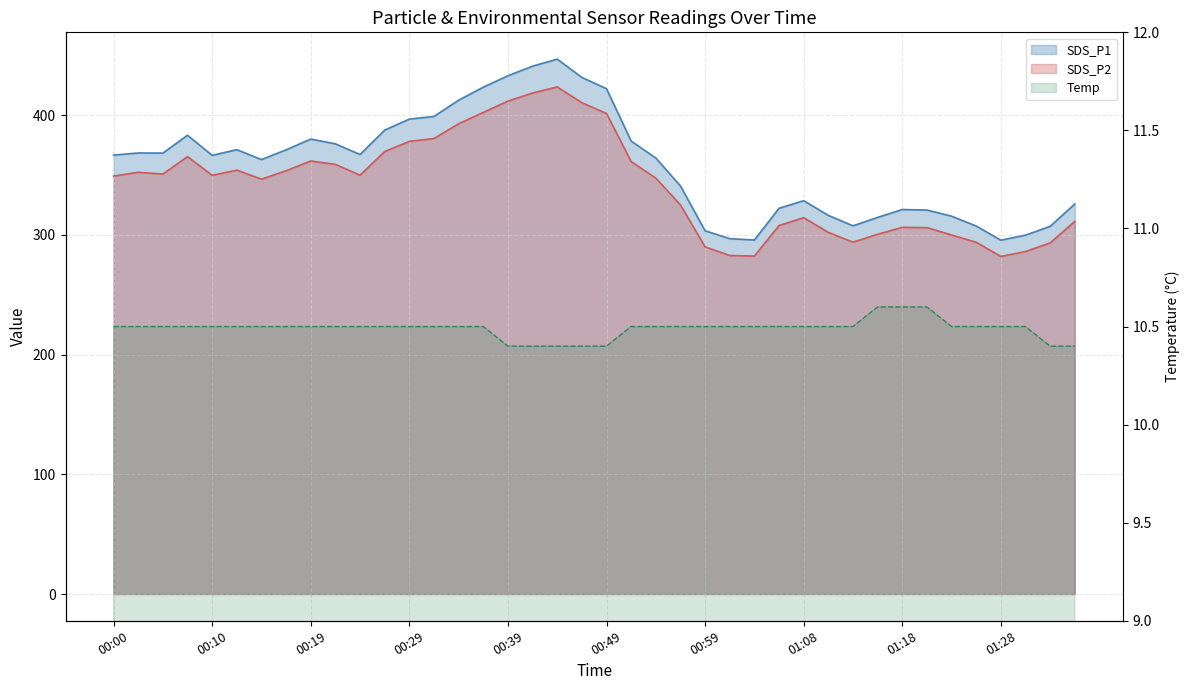

Does the chart display data point markers on the line(s)?

No